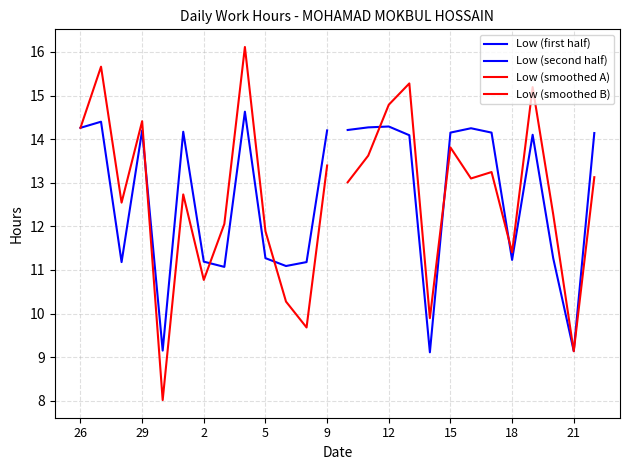

Which series has the largest total across all categories?

Low (second half)